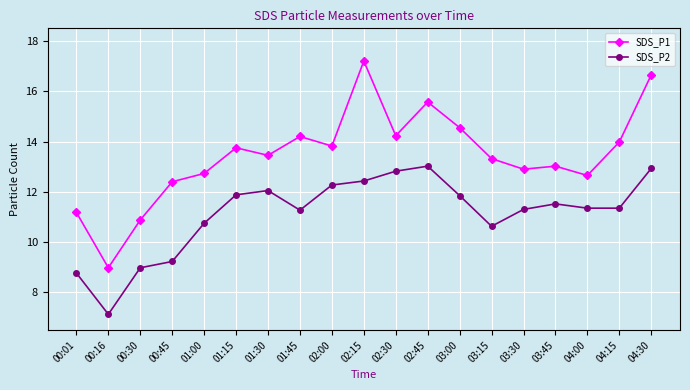

Which category has the lowest value in the SDS_P1 series?

00:16